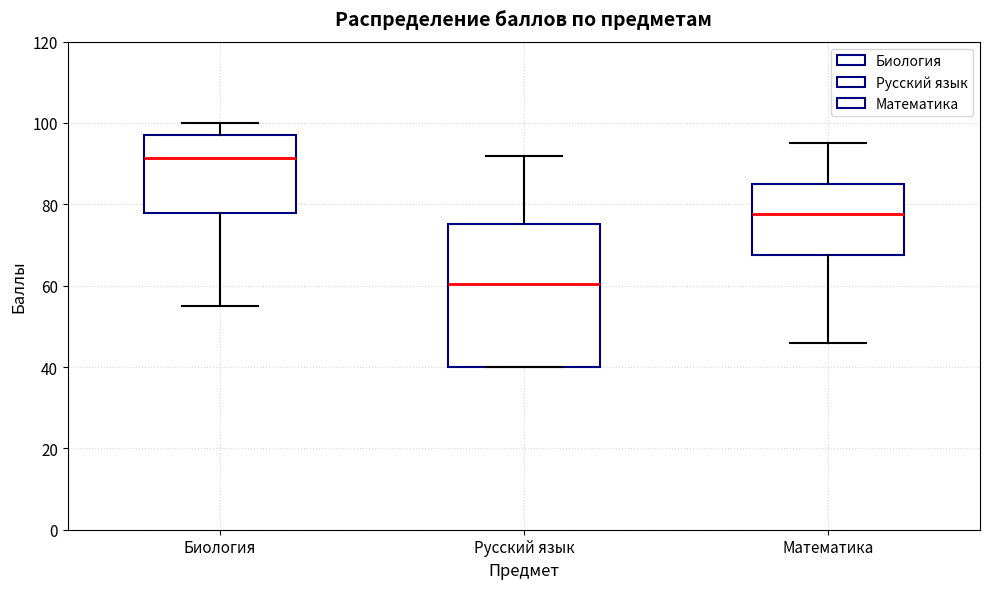

Reading left to right, transcribe this box plot: for each box, give where its median line is, the range the box spans, and where its two whiskers end, as read against the y-axis. The values are not printed on the chart, so give them approximately, as read against the axis.

Биология: median 92, box 78 to 98, whiskers 56 to 100
Русский язык: median 60, box 40 to 76, whiskers 40 to 92
Математика: median 78, box 68 to 86, whiskers 46 to 96